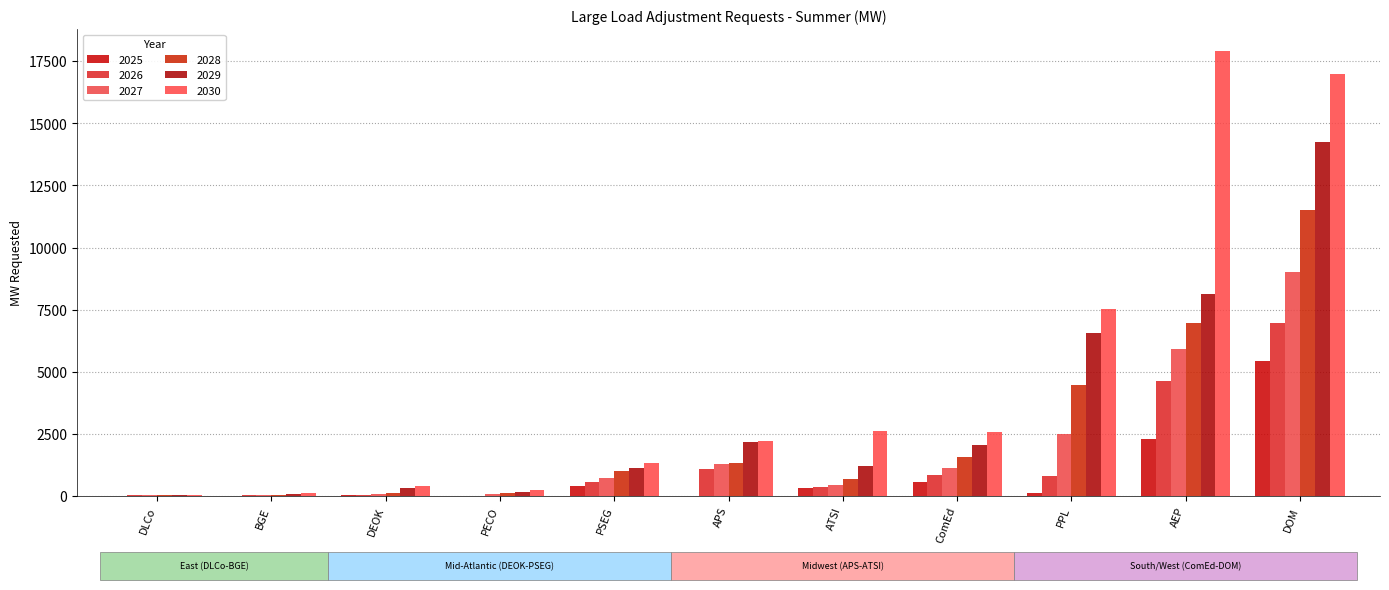

Which series changed the most between APS and ATSI?

2029